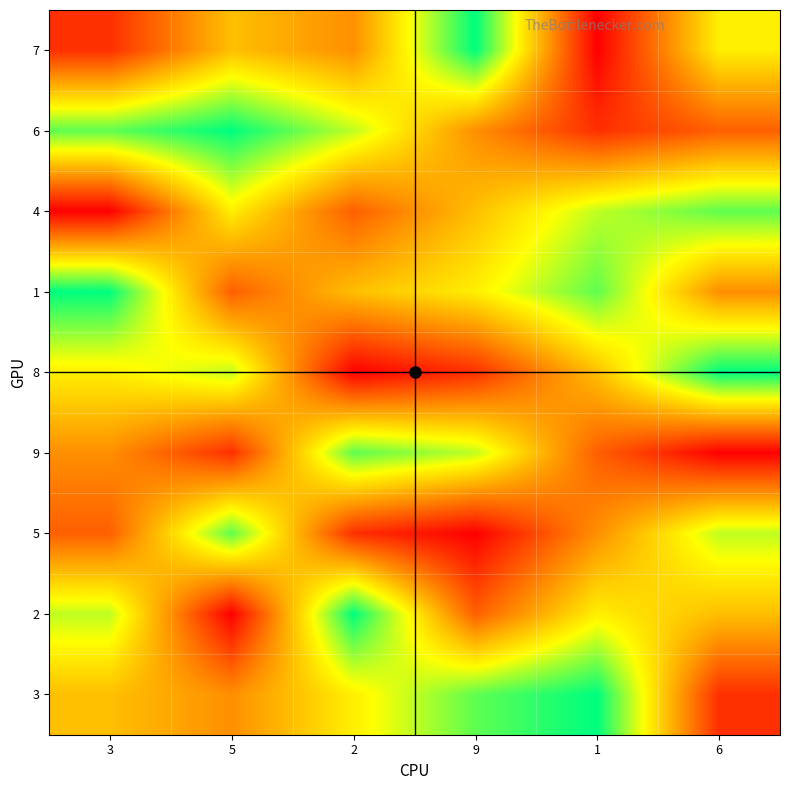

Reading left to right, extract all data points from this chart.

7: 3=2	5=5	2=4	9=9	1=1	6=6
6: 3=8	5=9	2=7	9=4	1=2	6=3
4: 3=1	5=6	2=3	9=5	1=7	6=8
1: 3=9	5=3	2=5	9=6	1=8	6=4
8: 3=6	5=7	2=1	9=2	1=5	6=9
9: 3=4	5=2	2=8	9=7	1=3	6=1
5: 3=3	5=8	2=2	9=1	1=4	6=7
2: 3=7	5=1	2=9	9=3	1=6	6=5
3: 3=5	5=4	2=6	9=8	1=9	6=2